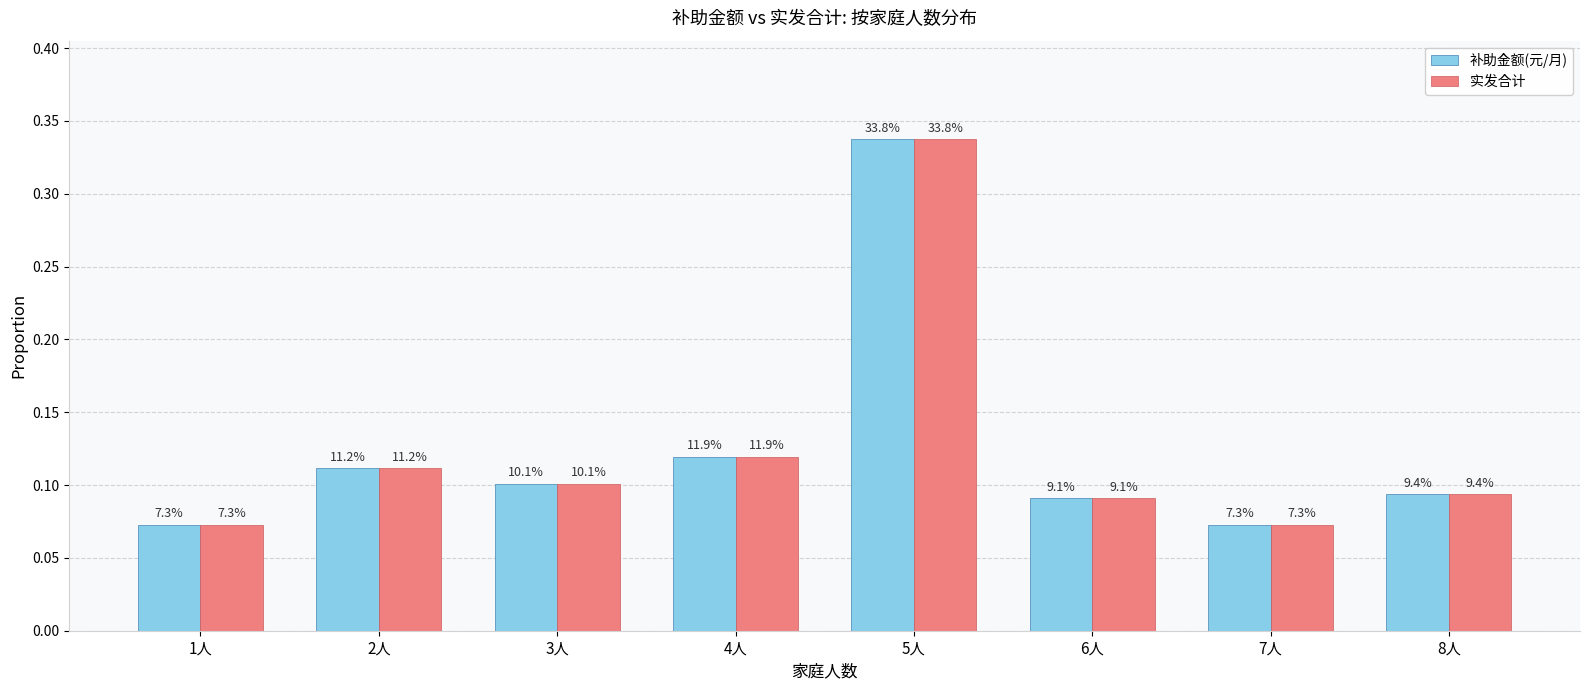

How many bars are there in each group?

2